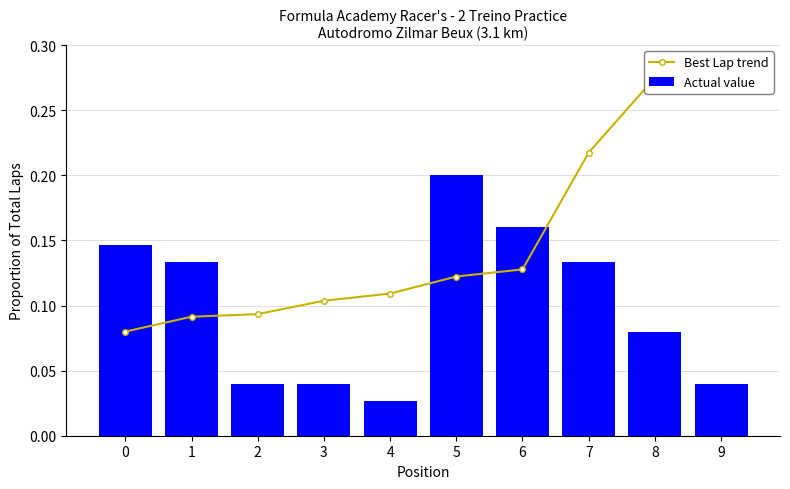

What is the average value of the Best Lap trend series?

0.2